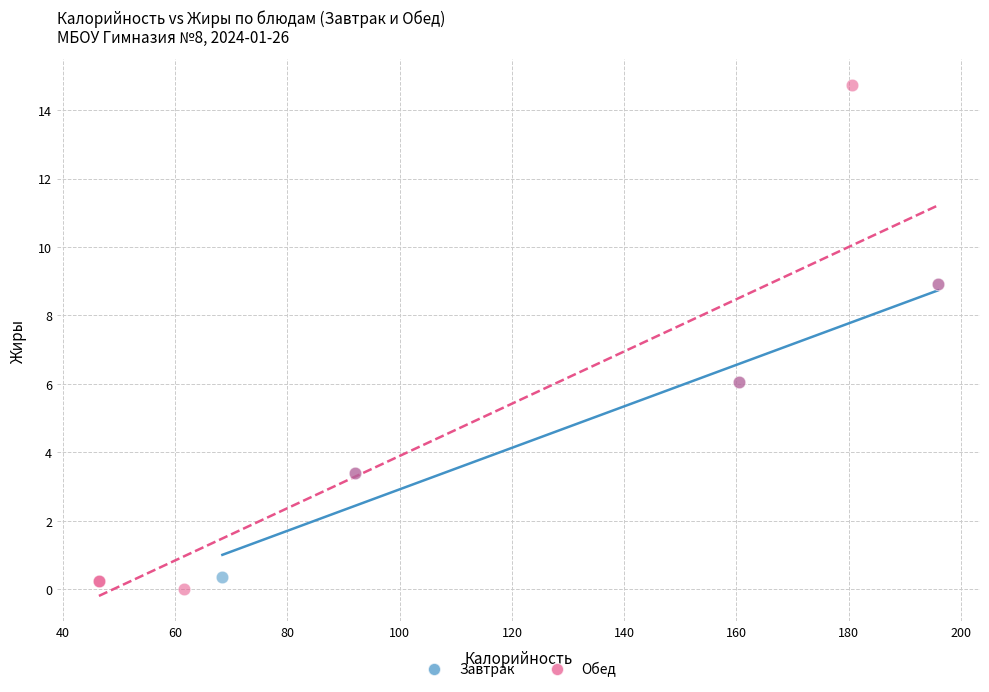

Which series has the largest Y range (max minus min)?

Обед